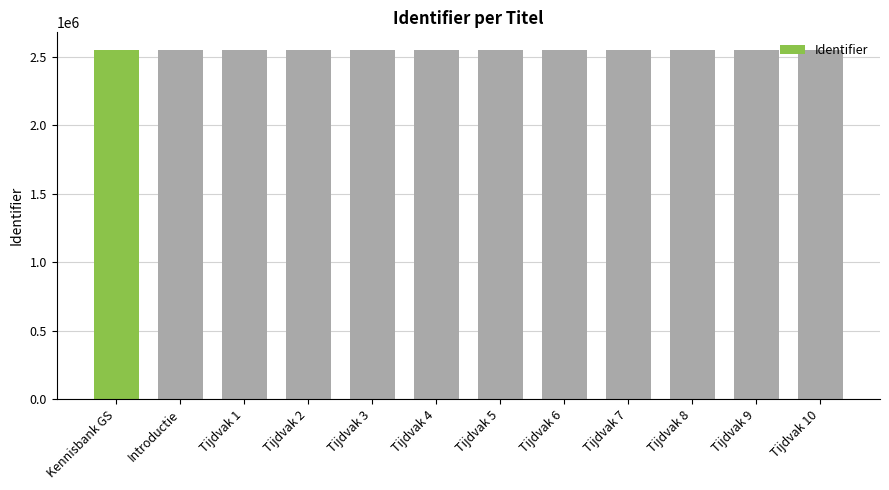

What is the greatest value displayed?

2551430